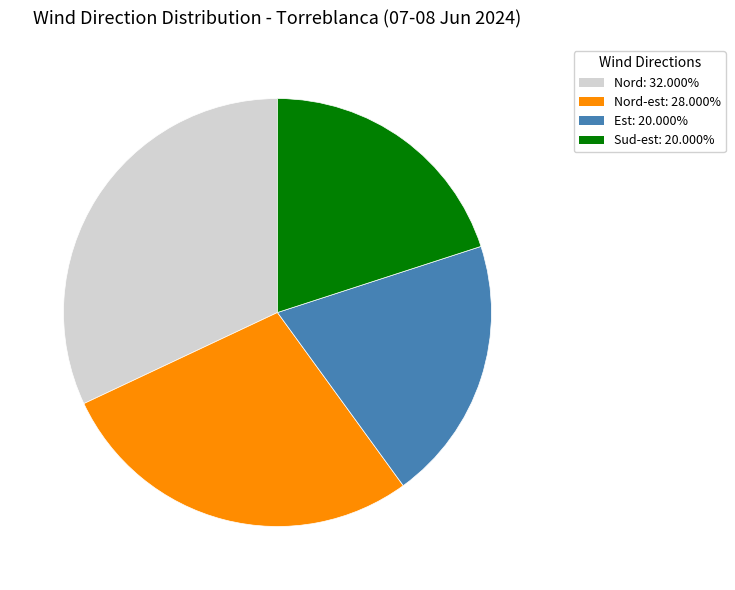

Is there a majority slice in this chart?

No